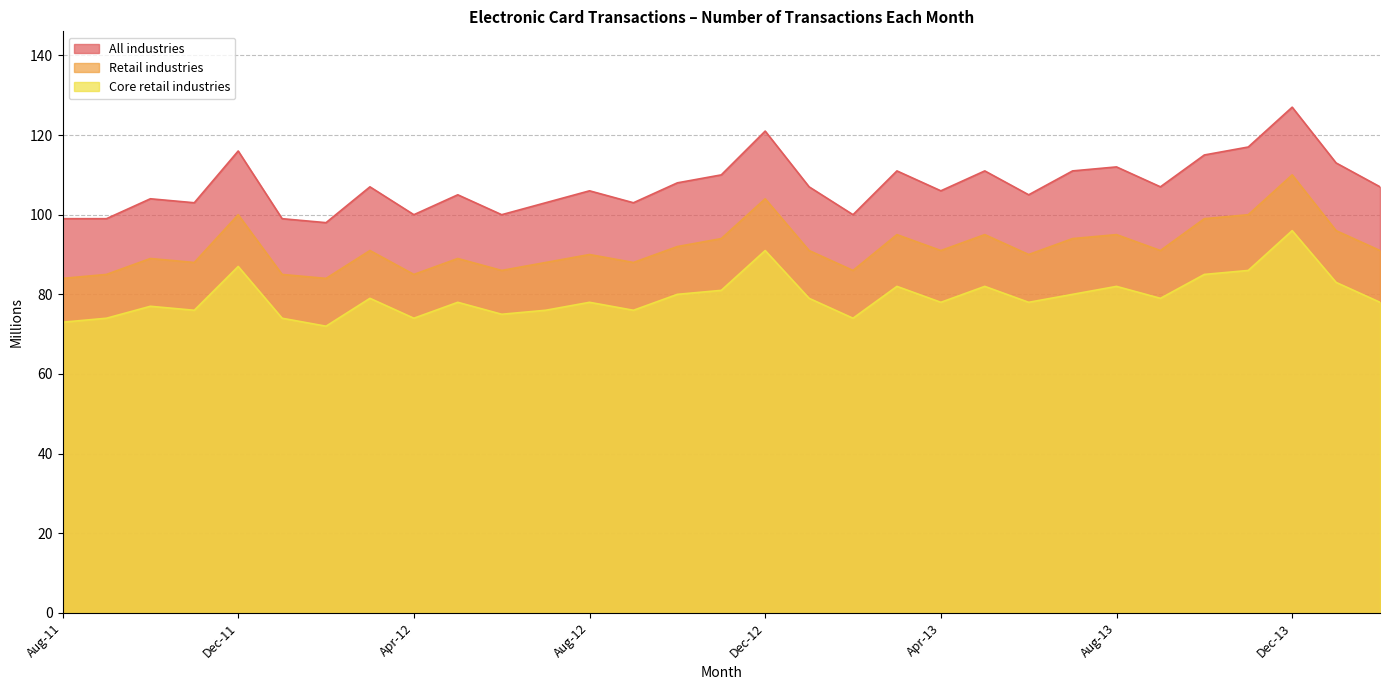

How many data points in Retail industries are above 91?

12